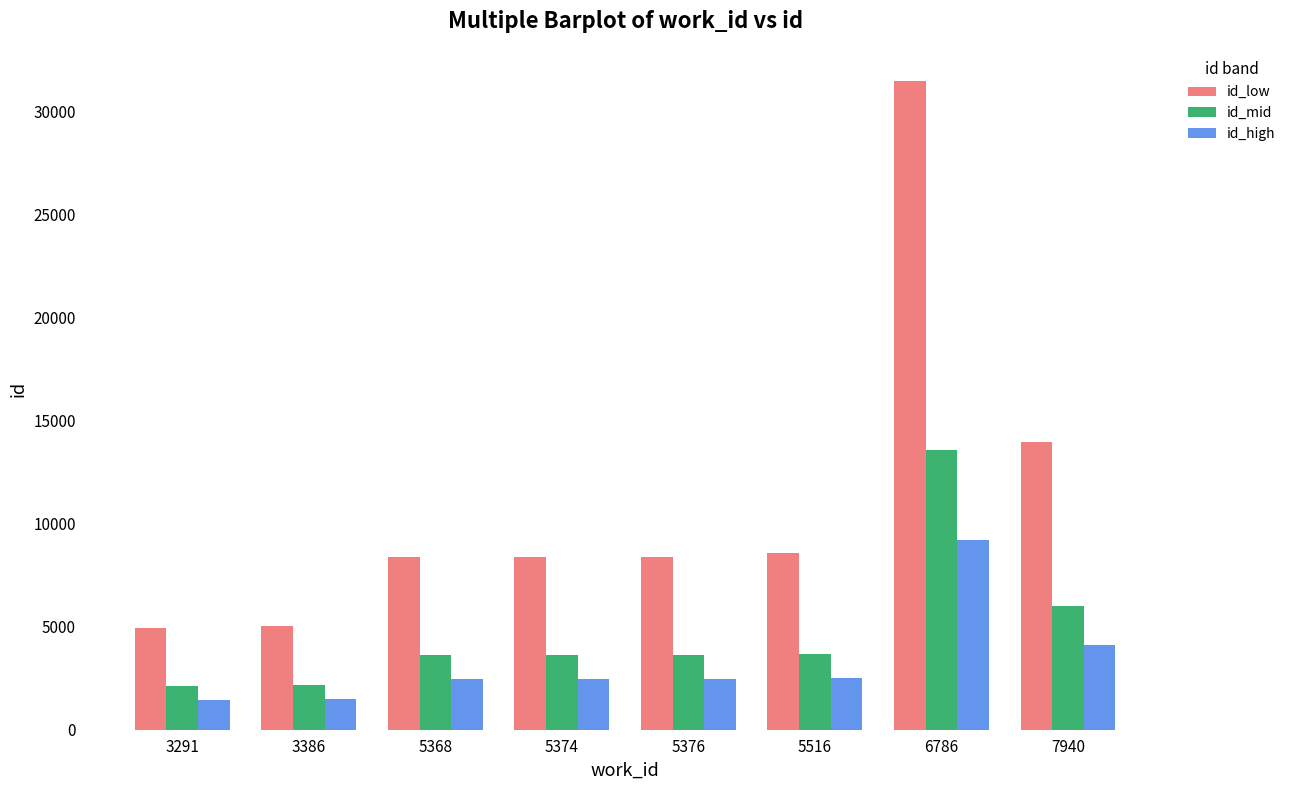

At which category is the sum across all series the highest?

6786